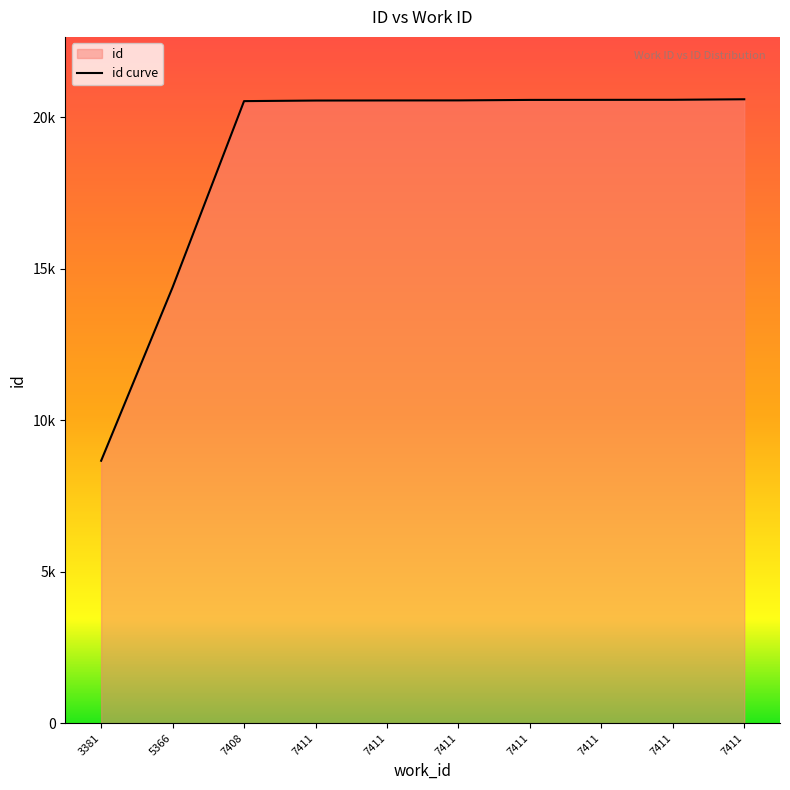

The value at 7411 is 20571. True or false?

True